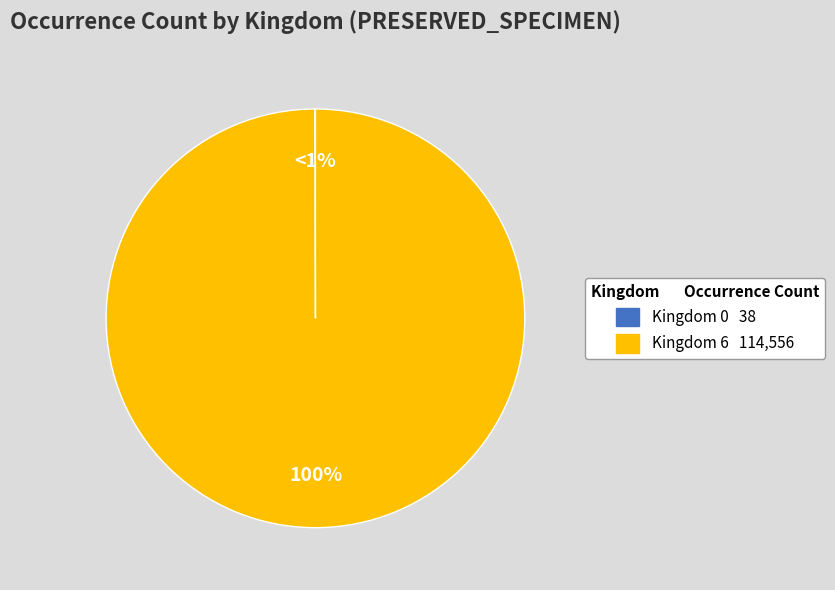

To the nearest percent, what is the average slice percentage?

50%